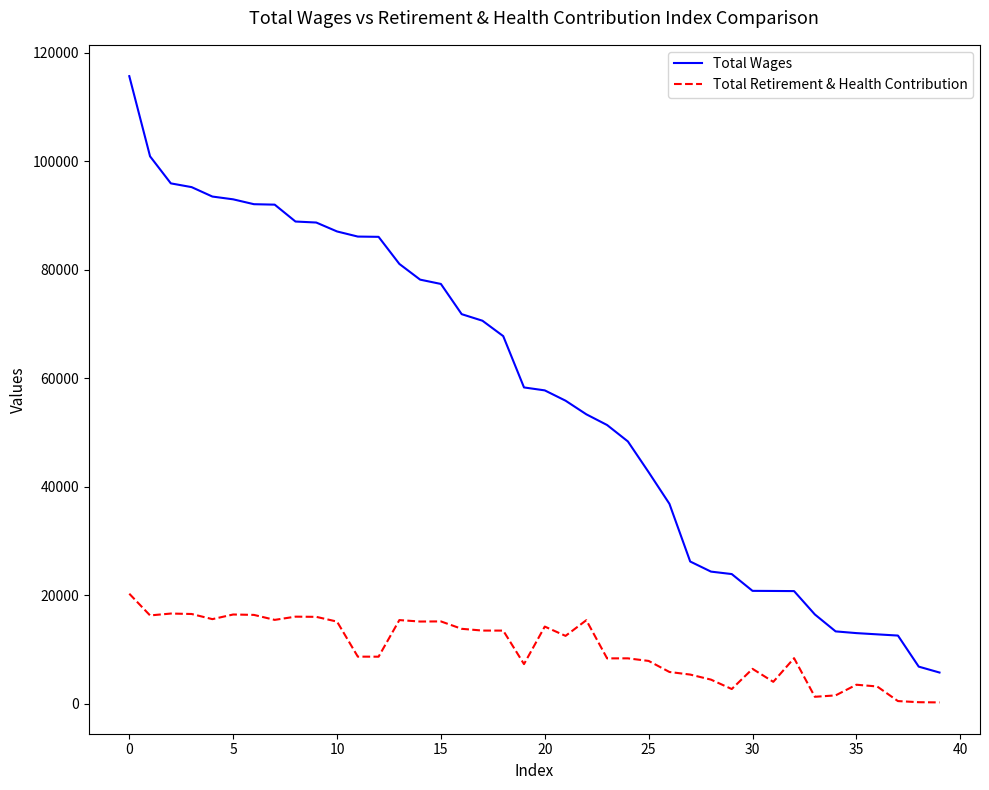

Which series has the widest spread of values?

Total Wages